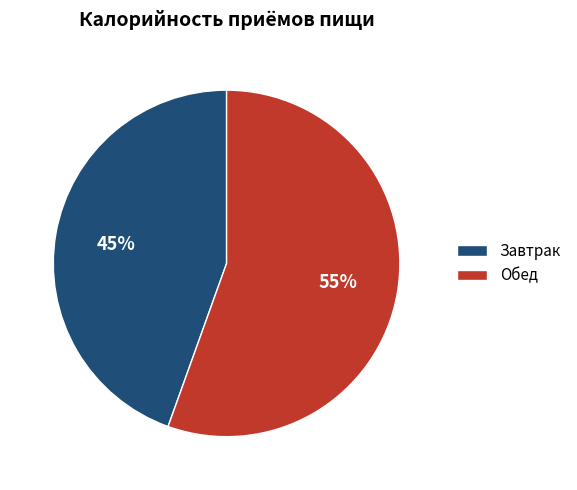

Count the number of slices in the pie.

2